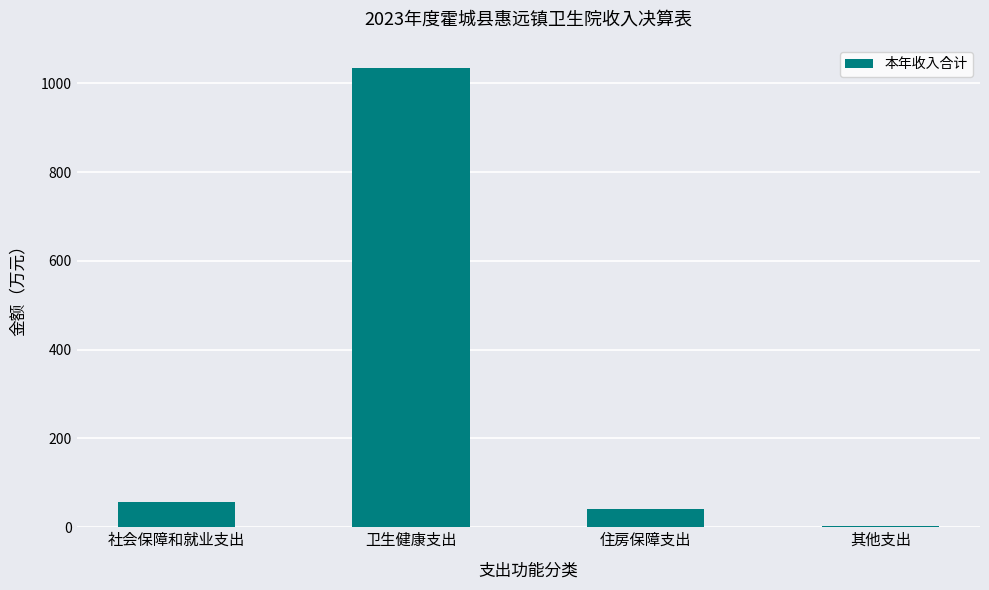

Between 社会保障和就业支出 and 住房保障支出, which is larger?

社会保障和就业支出